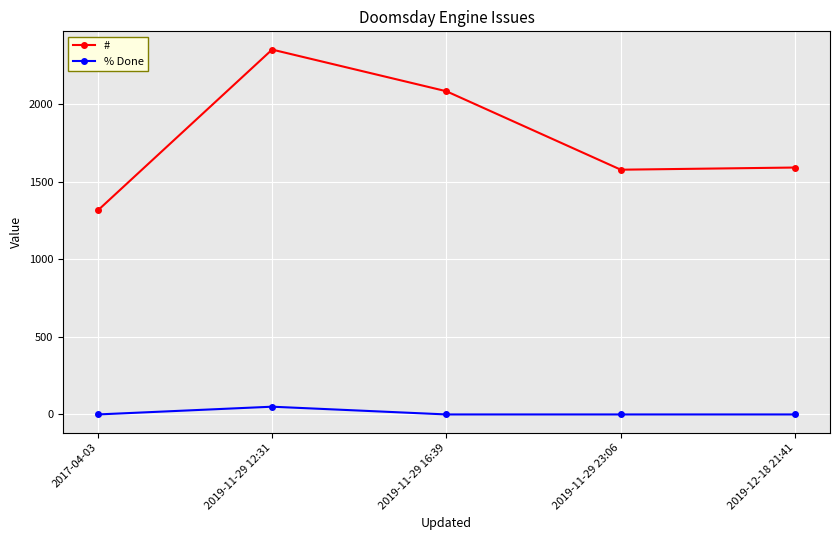

Is the value of # at 2019-11-29 23:06 greater than the value of % Done at 2017-04-03?

Yes